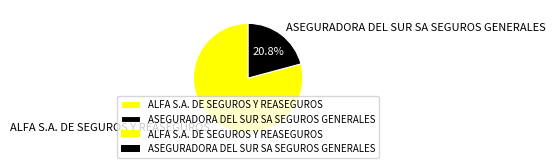

Which category accounts for the majority?

ALFA S.A. DE SEGUROS Y REASEGUROS